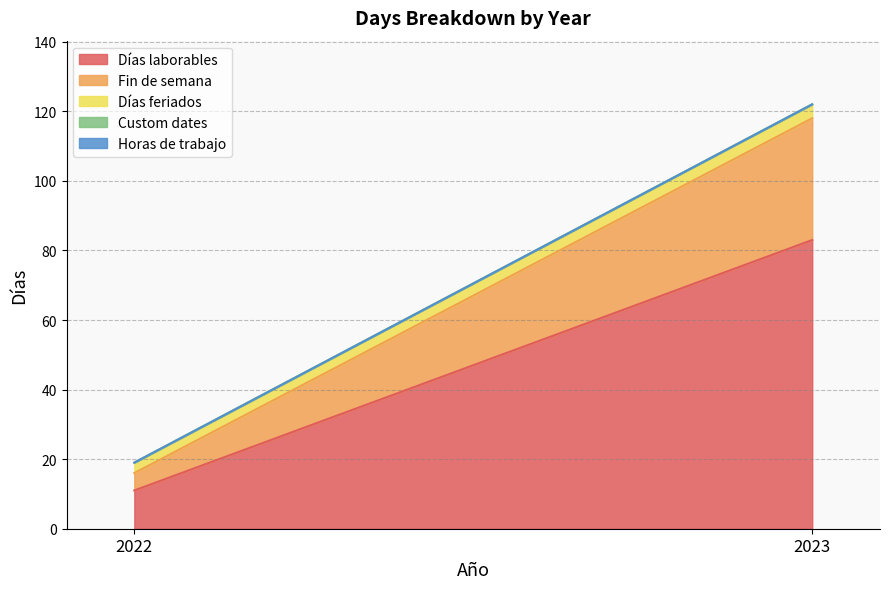

Which series has the widest spread of values?

Días laborables